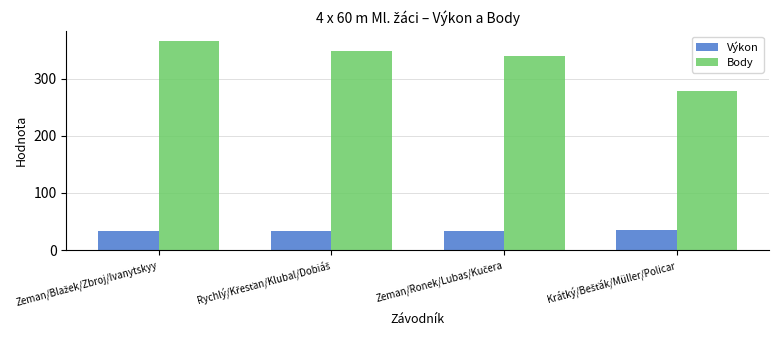

Which series has the widest spread of values?

Body